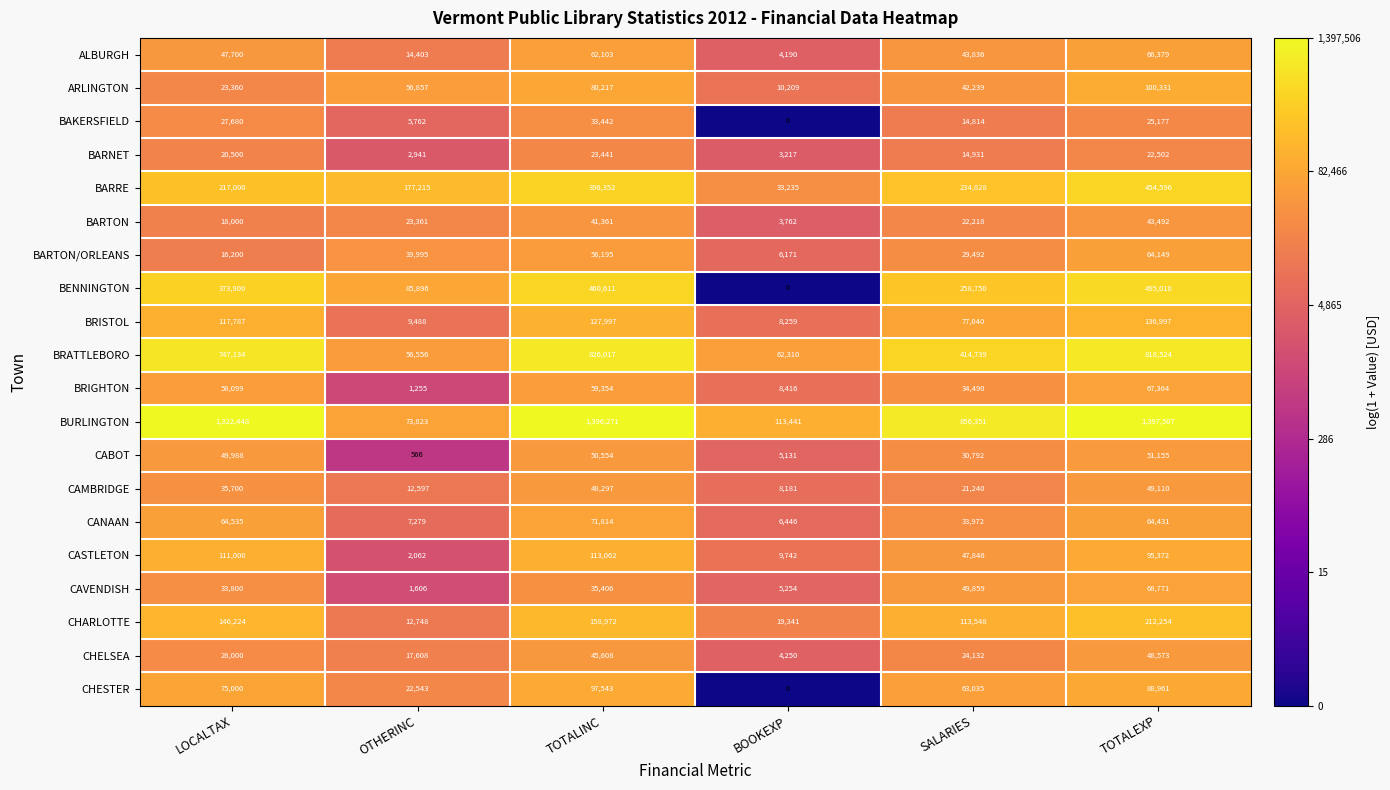

Read the ARLINGTON value at BOOKEXP, to the nearest 50.

10200